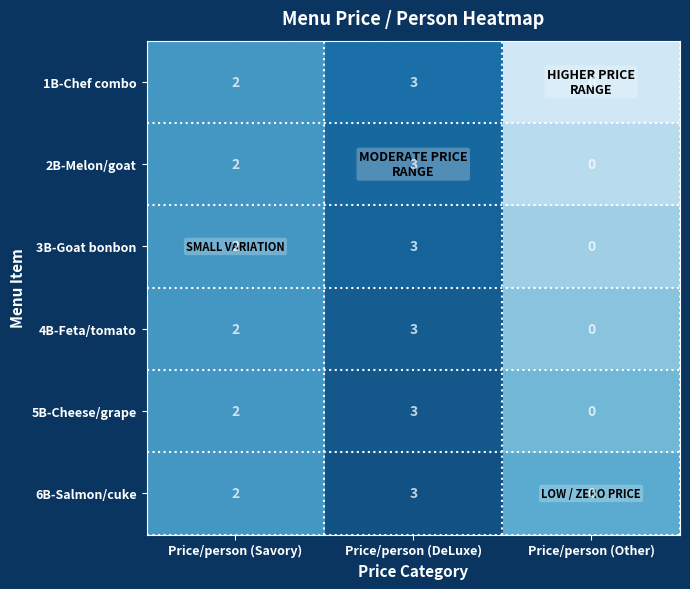

At which category is the sum across all series the highest?

Price/person (DeLuxe)